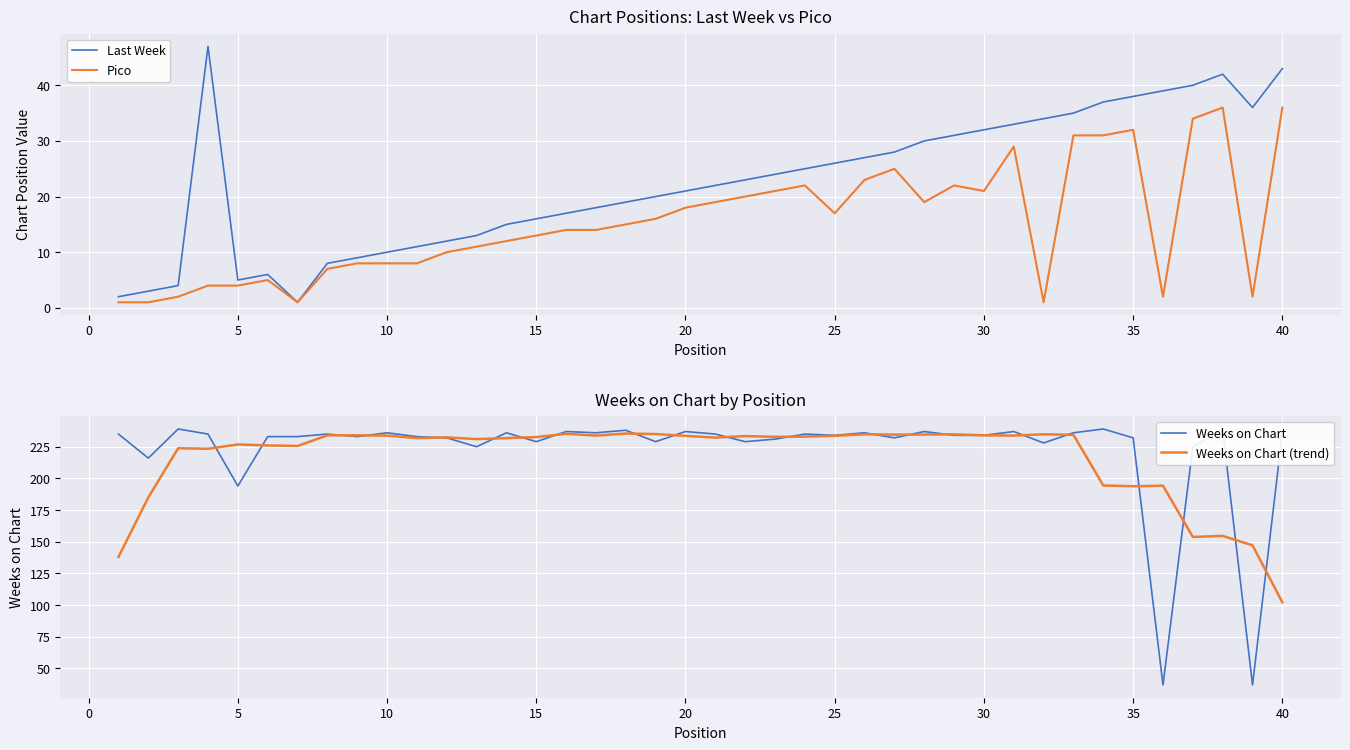

True or false: Last Week has a value of 5 at 5.

True